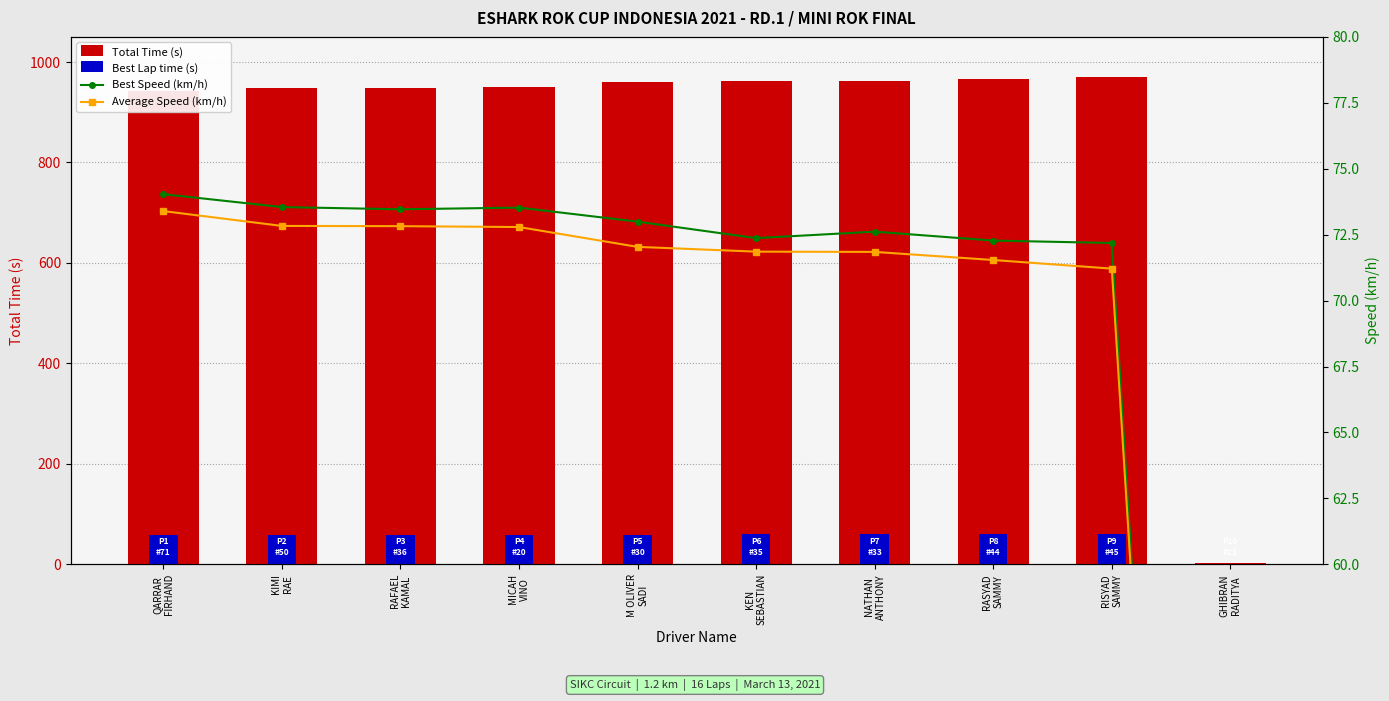

What are all the series names shown in the legend?

Total Time (s), Best Lap time (s), Best Speed (km/h), Average Speed (km/h)